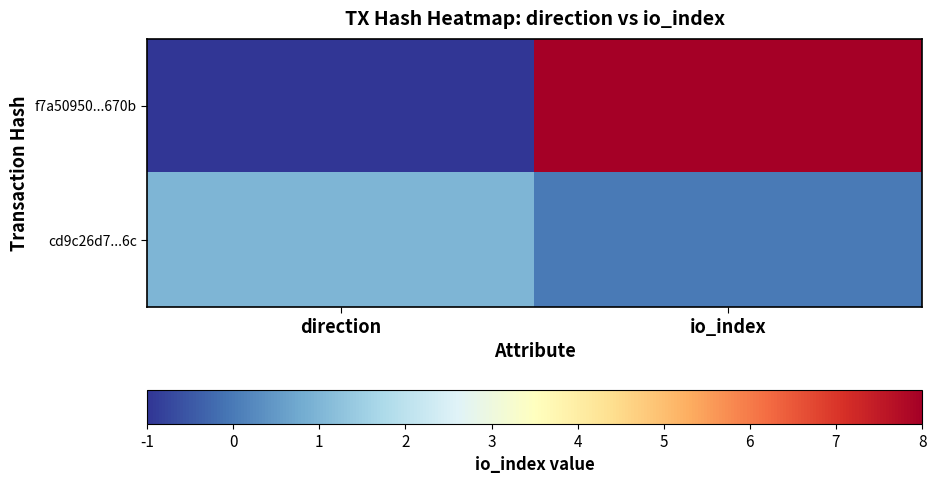

Between direction and io_index, which series saw the biggest shift?

f7a50950...670b